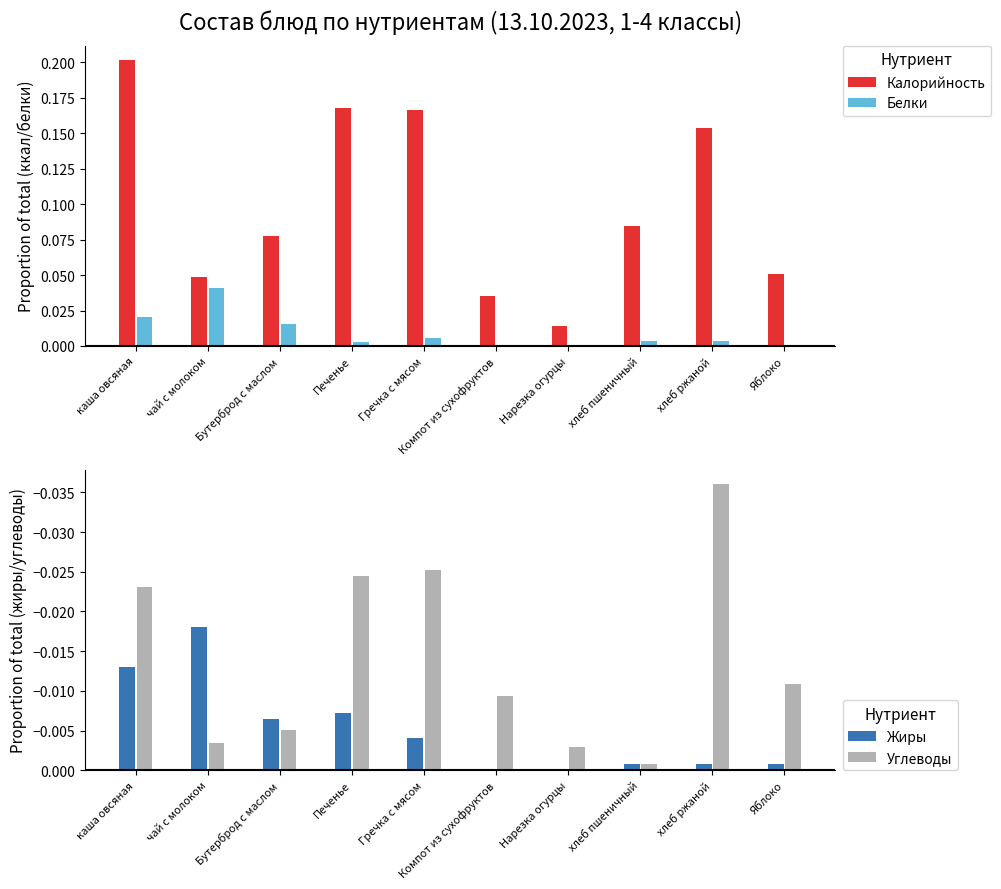

How many series are shown in this chart?

4